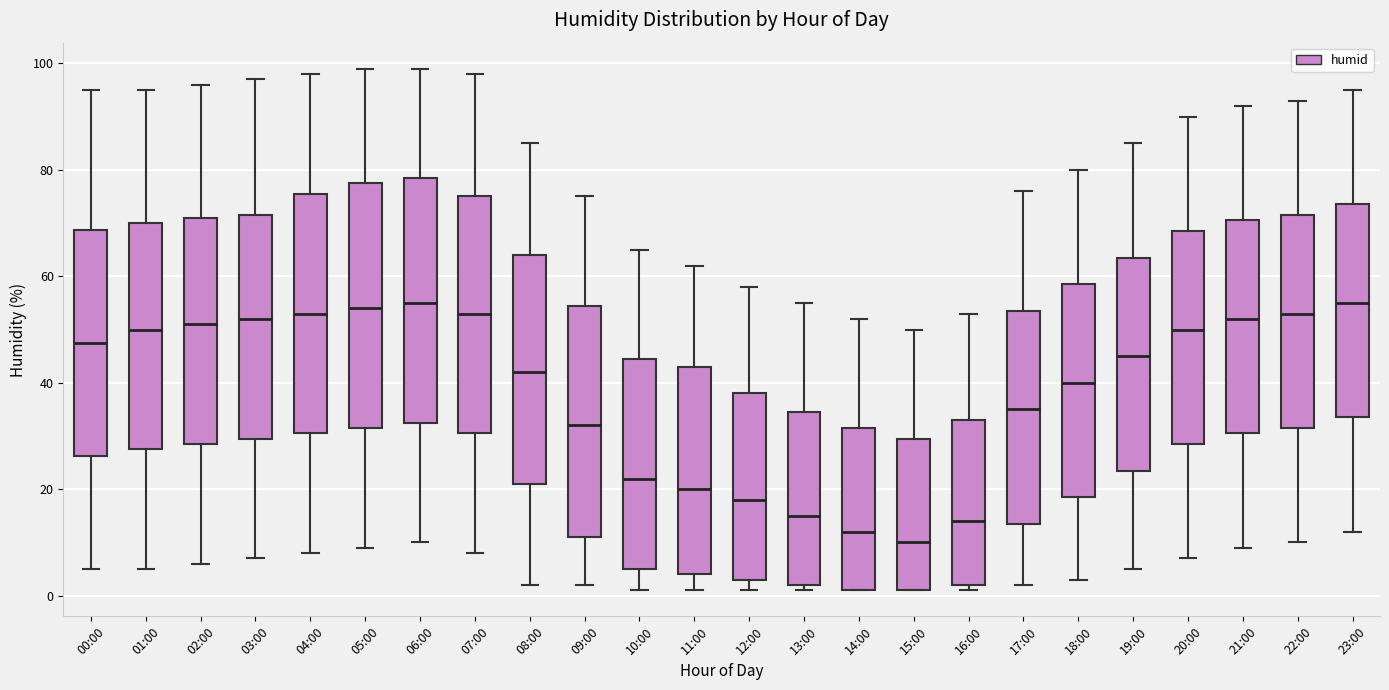

Reading left to right, read every box against the y-axis: the position of its median line, the range the box covers, and the ends of its whiskers. The values are not printed on the chart, so give them approximately, as read against the axis.

00:00: median 48, box 26 to 68, whiskers 6 to 96
01:00: median 50, box 28 to 70, whiskers 6 to 96
02:00: median 52, box 28 to 72, whiskers 6 to 96
03:00: median 52, box 30 to 72, whiskers 8 to 98
04:00: median 54, box 30 to 76, whiskers 8 to 98
05:00: median 54, box 32 to 78, whiskers 10 to 100
06:00: median 56, box 32 to 78, whiskers 10 to 100
07:00: median 54, box 30 to 76, whiskers 8 to 98
08:00: median 42, box 22 to 64, whiskers 2 to 86
09:00: median 32, box 12 to 54, whiskers 2 to 76
10:00: median 22, box 6 to 44, whiskers 2 to 66
11:00: median 20, box 4 to 44, whiskers 2 to 62
12:00: median 18, box 4 to 38, whiskers 2 to 58
13:00: median 16, box 2 to 34, whiskers 2 (just below the box's lower edge) to 56
14:00: median 12, box 2 to 32, whiskers 2 to 52
15:00: median 10, box 2 to 30, whiskers 2 to 50
16:00: median 14, box 2 to 34, whiskers 2 (just below the box's lower edge) to 54
17:00: median 36, box 14 to 54, whiskers 2 to 76
18:00: median 40, box 18 to 58, whiskers 4 to 80
19:00: median 46, box 24 to 64, whiskers 6 to 86
20:00: median 50, box 28 to 68, whiskers 8 to 90
21:00: median 52, box 30 to 70, whiskers 10 to 92
22:00: median 54, box 32 to 72, whiskers 10 to 94
23:00: median 56, box 34 to 74, whiskers 12 to 96